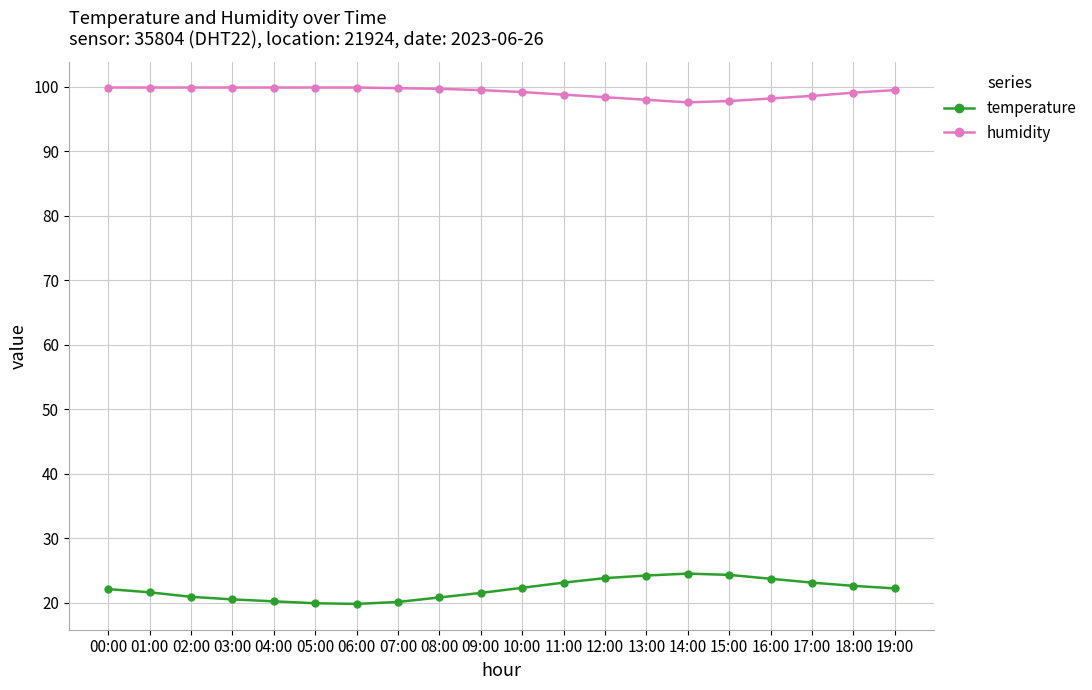

What is the highest value of the temperature series?

24.5